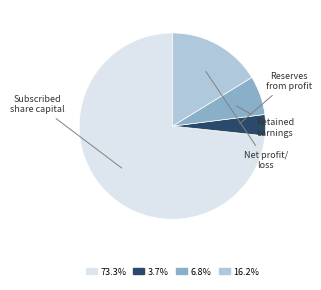

Does any single category account for the majority?

Yes